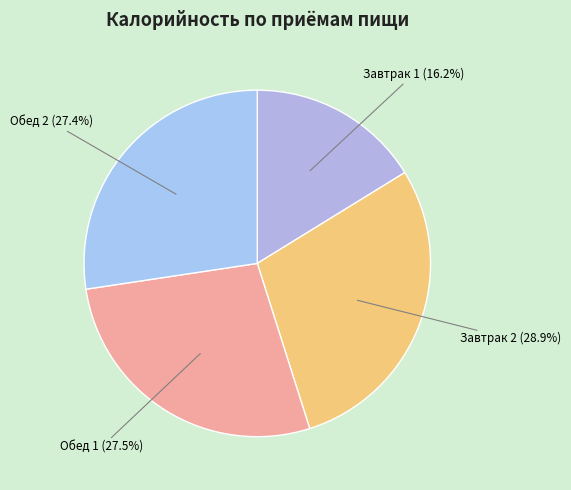

What is the total percentage of Завтрак 2 and Обед 2?

56.3%